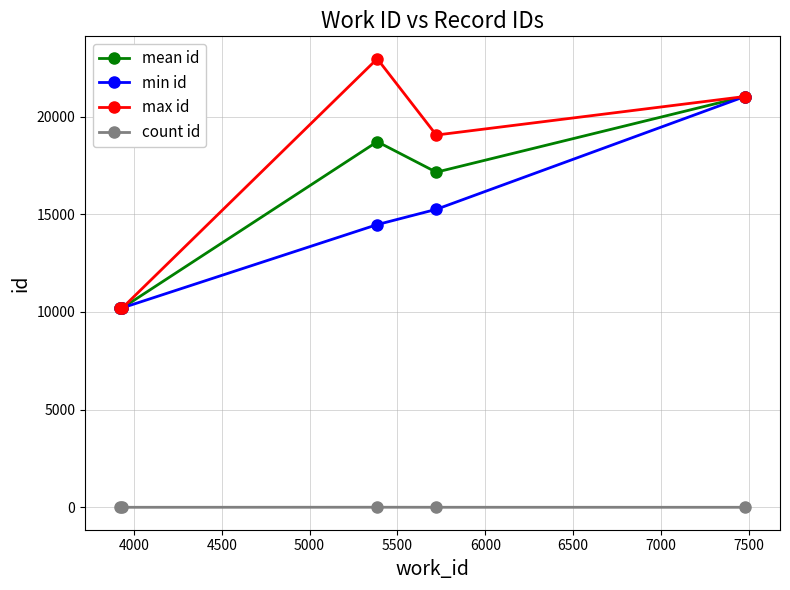

True or false: mean id has more than 0 points higher than both neighbors.

True